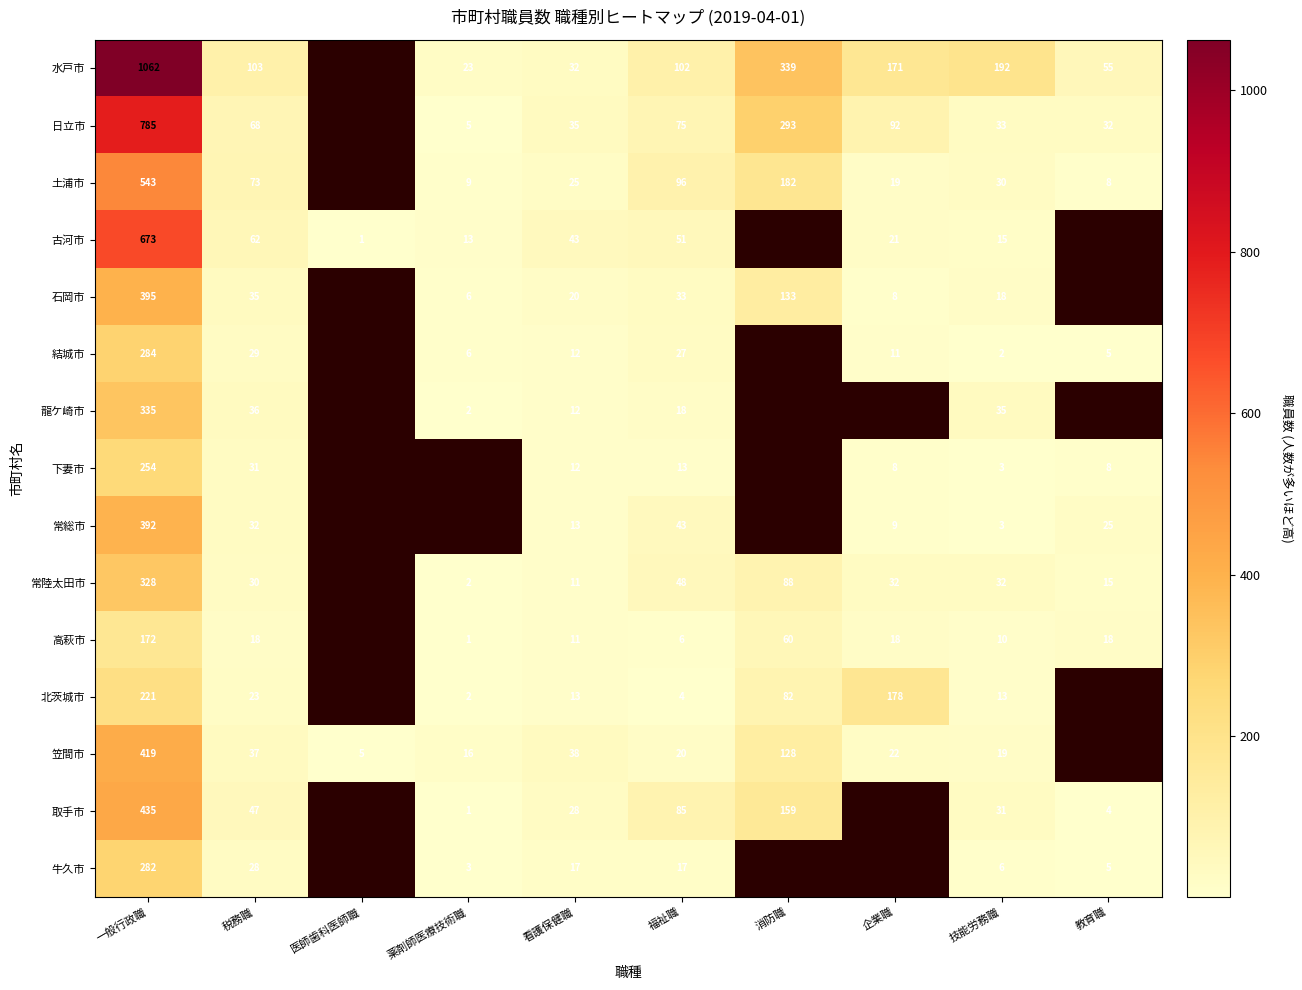

Between 一般行政職 and 看護保健職, which series saw the biggest shift?

水戸市